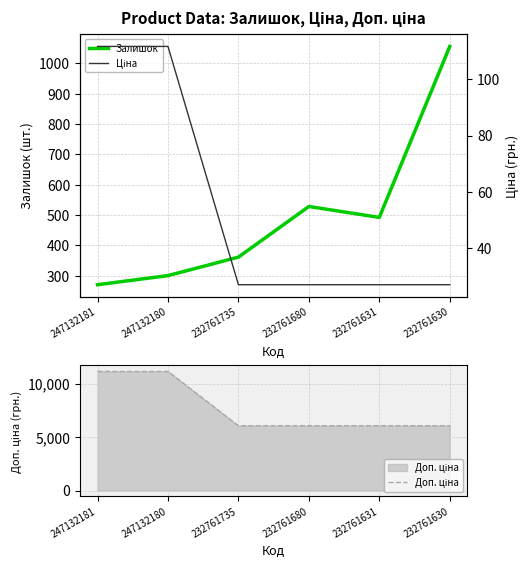

List the labels in order of Доп. ціна value, largest first.

247132181, 247132180, 232761735, 232761680, 232761631, 232761630